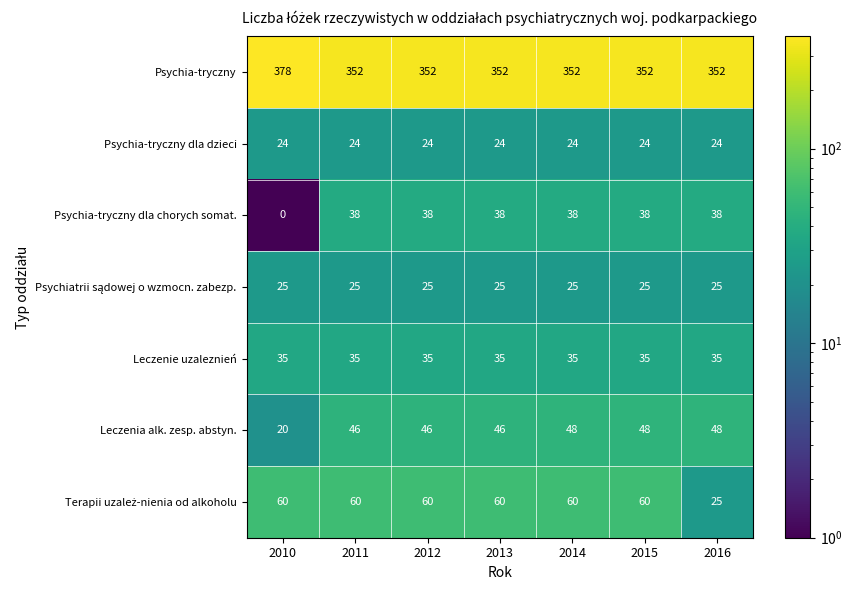

What is the sum of the Psychia-tryczny dla chorych somat. values at 2012 and 2014?

76